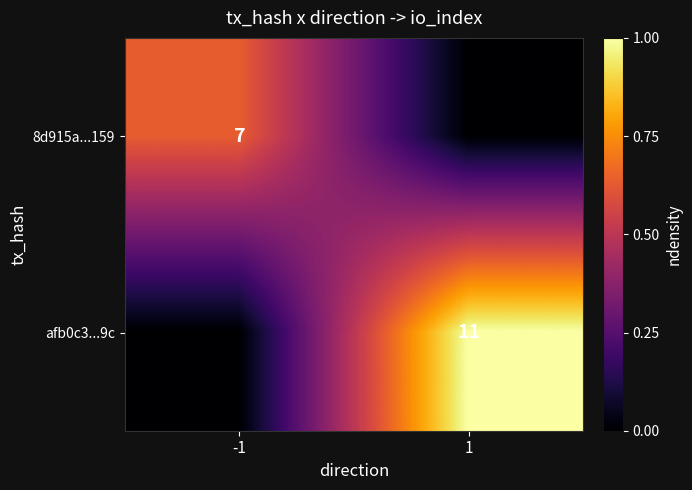

Is it true that afb0c3...9c equals 14 at 1?

False